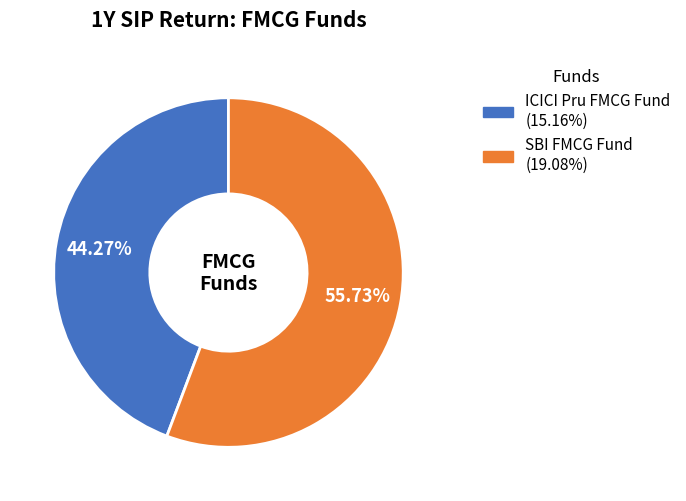

Is there any slice that represents more than half of the pie?

Yes